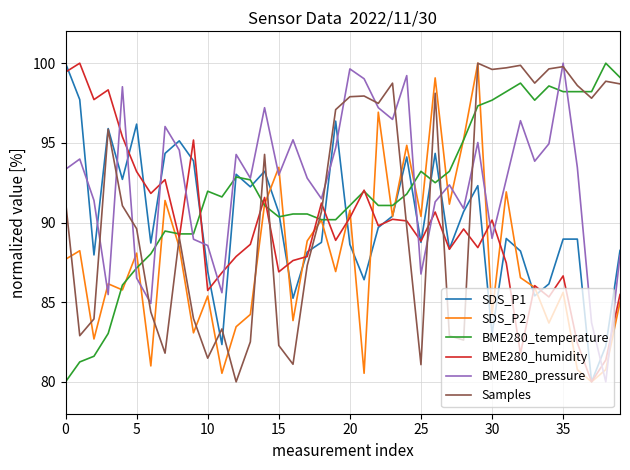

What is the minimum value shown in the chart?

80.0